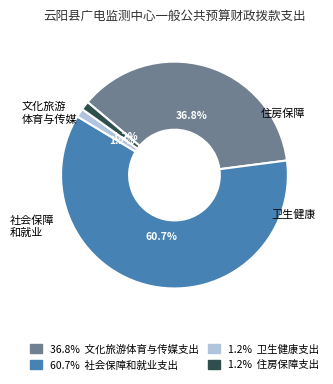

Is there a majority slice in this chart?

Yes